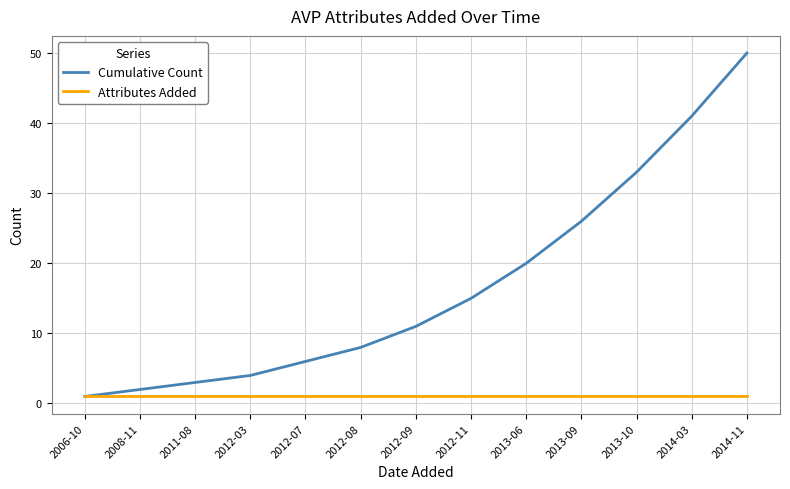

Which category has the highest value in the Cumulative Count series?

2014-11